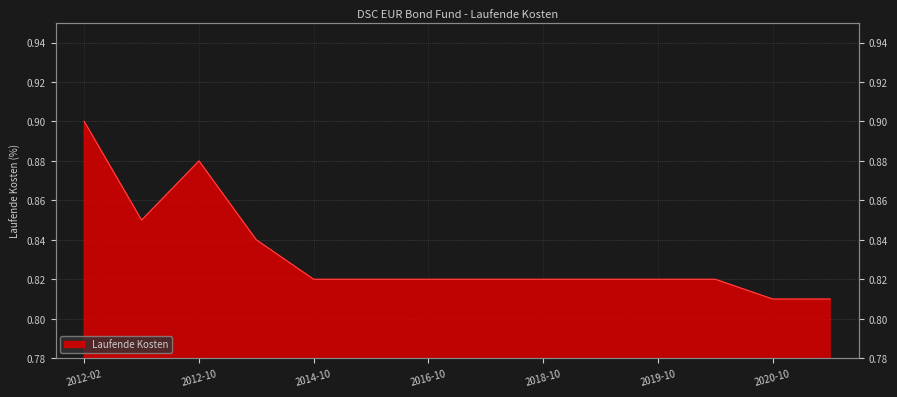

Is it true that the value at 2016-10 is 1.2?

False